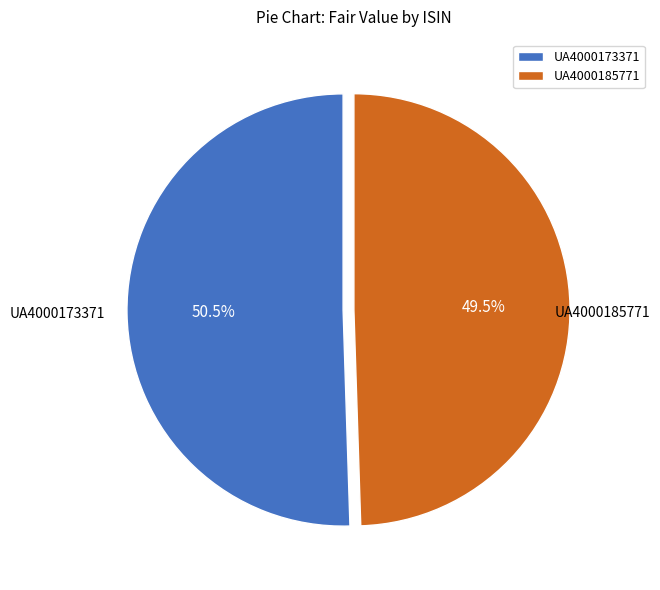

What is the largest slice in the pie chart?

UA4000173371